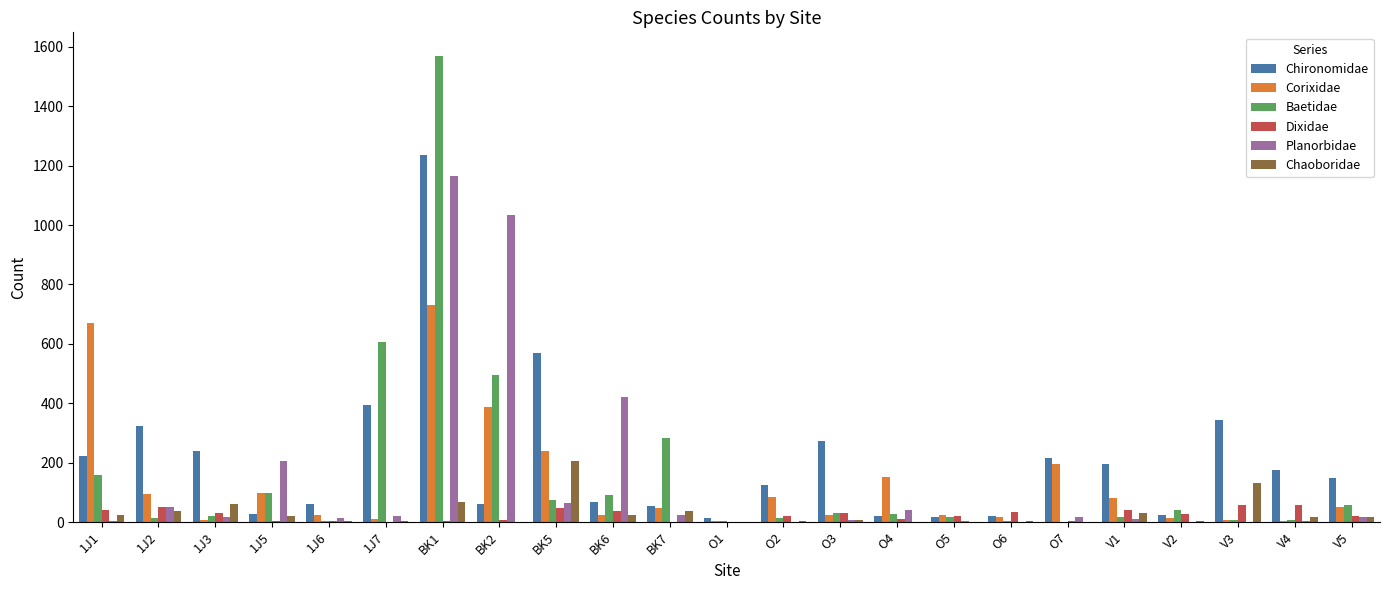

At which label is Baetidae closest to 785?

1J7